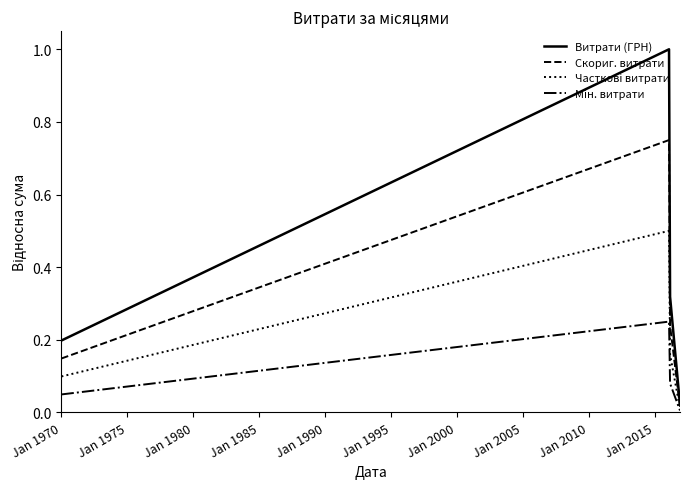

Is this an area chart (filled region under the line)?

No